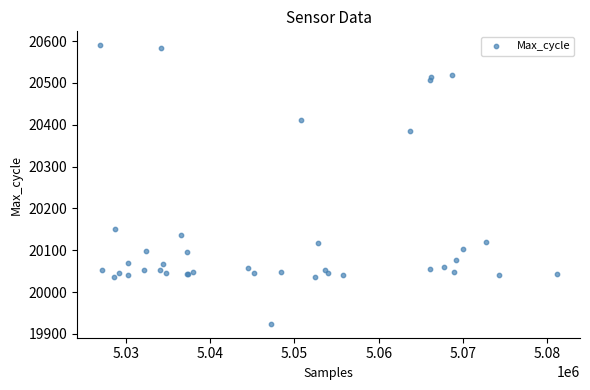

What Y value in the scatter plot is closest to 20257?

20150